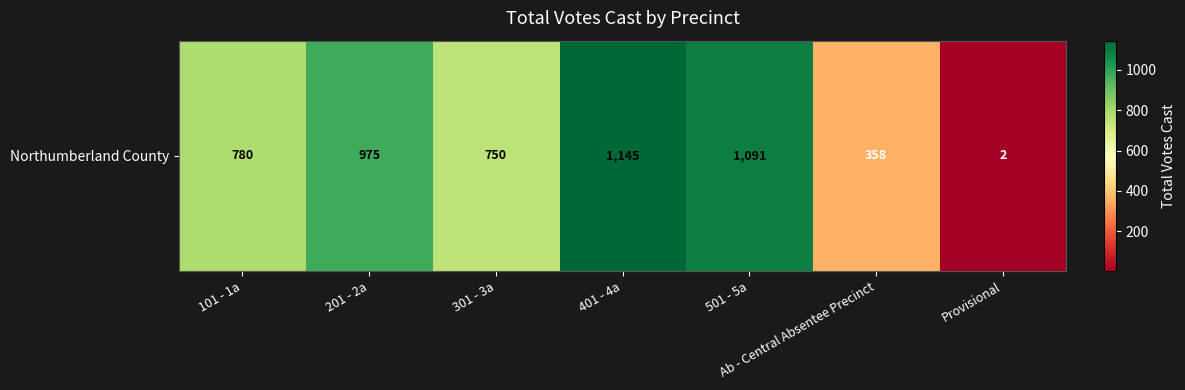

Which has a higher value, Ab - Central Absentee Precinct or 401 - 4a?

401 - 4a